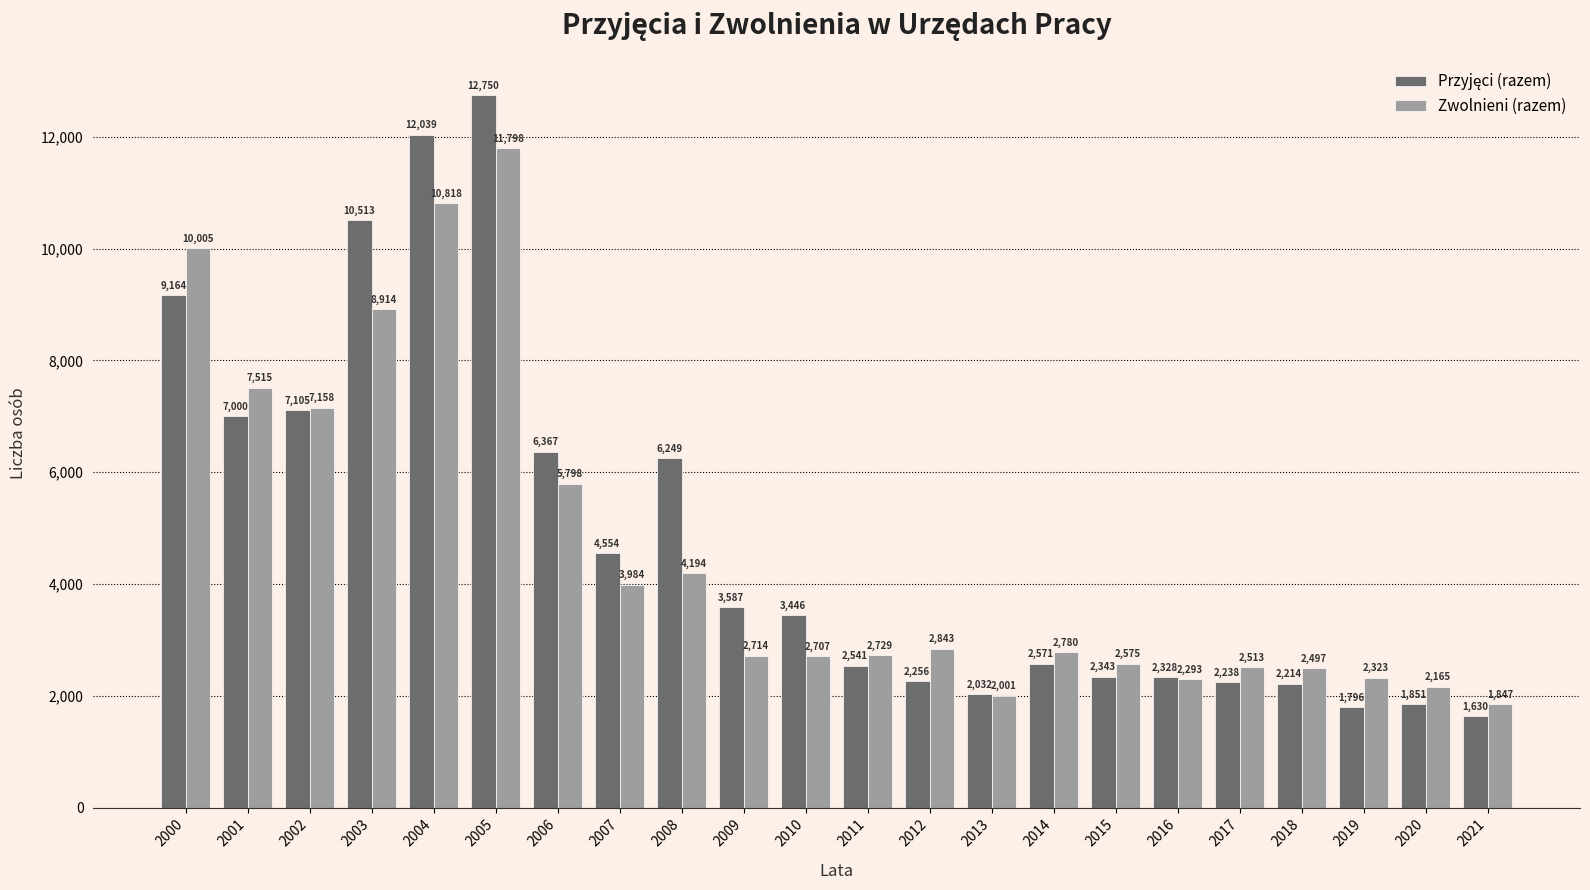

Read the Zwolnieni (razem) value at 2009, to the nearest 100.

2700